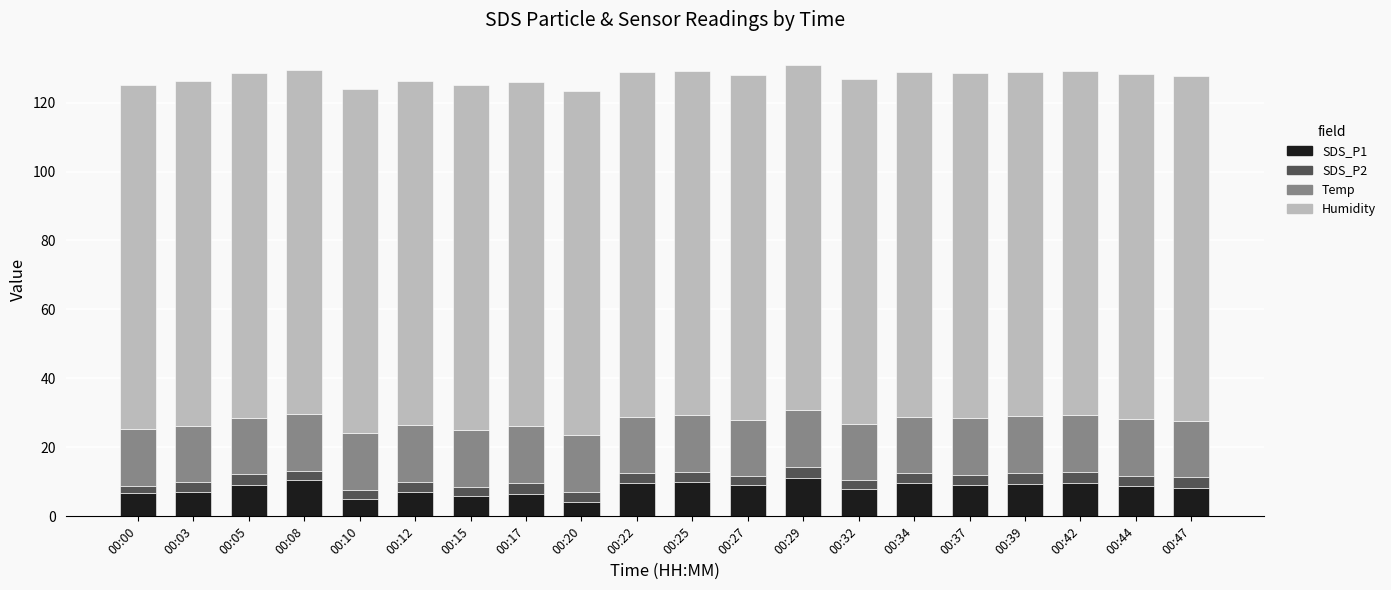

What is the minimum value for SDS_P1?

4.2